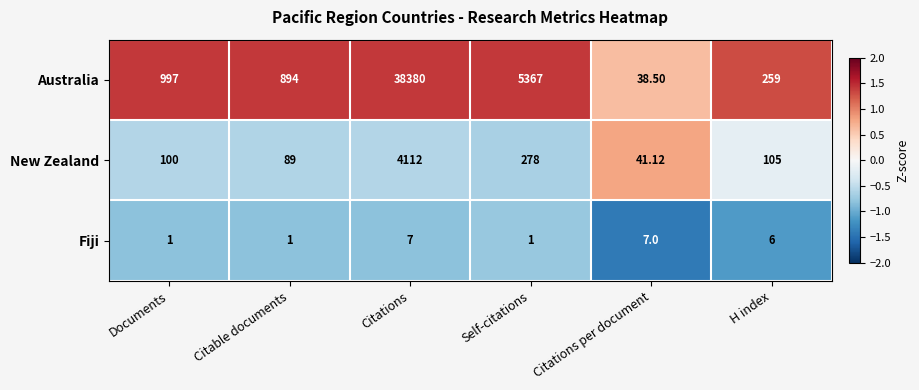

Rank the categories by Australia value from highest to lowest.

Citations, Self-citations, Documents, Citable documents, H index, Citations per document